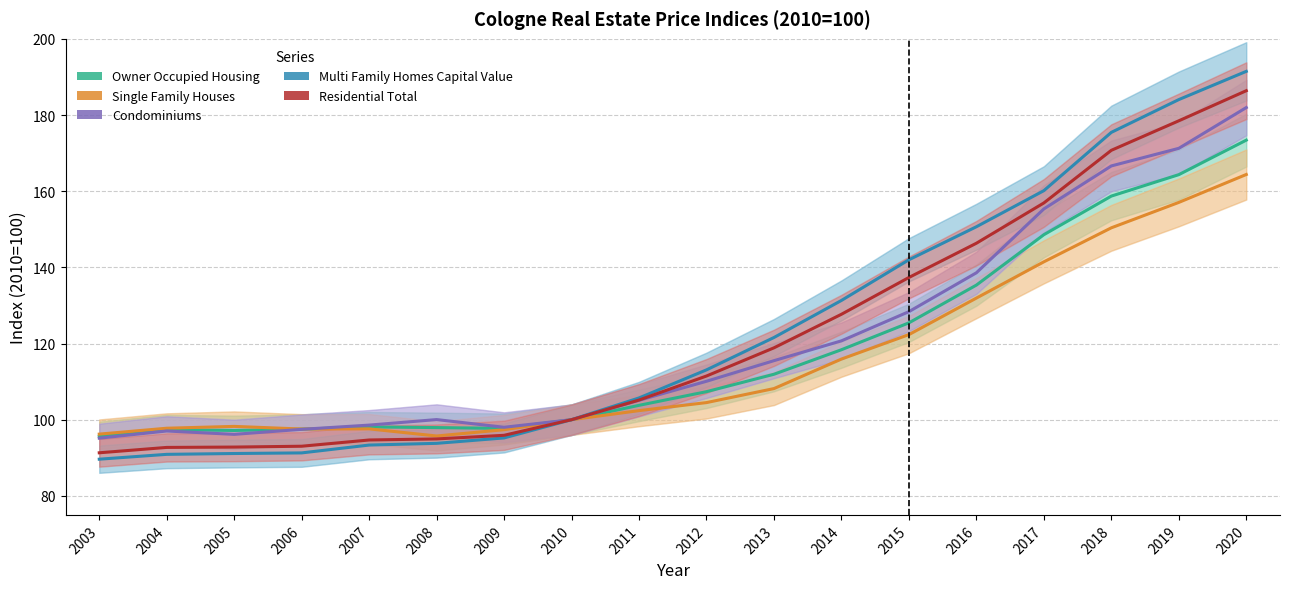

True or false: Condominiums has more than 1 interior local peaks.

True